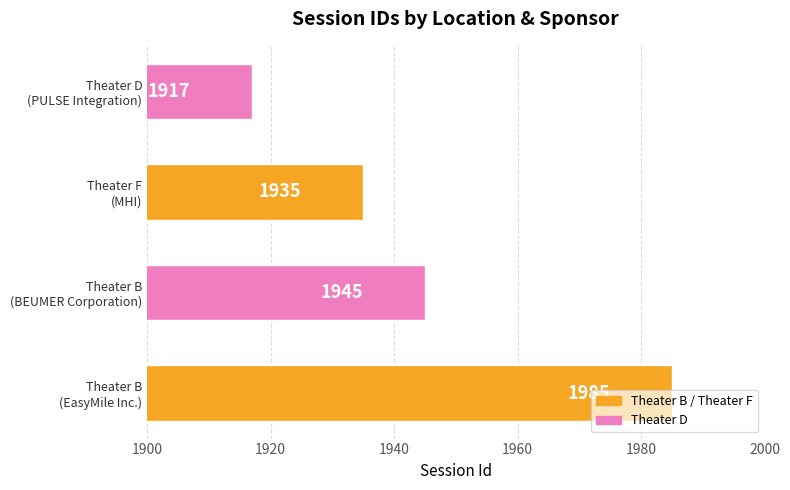

What is the average value?

1946